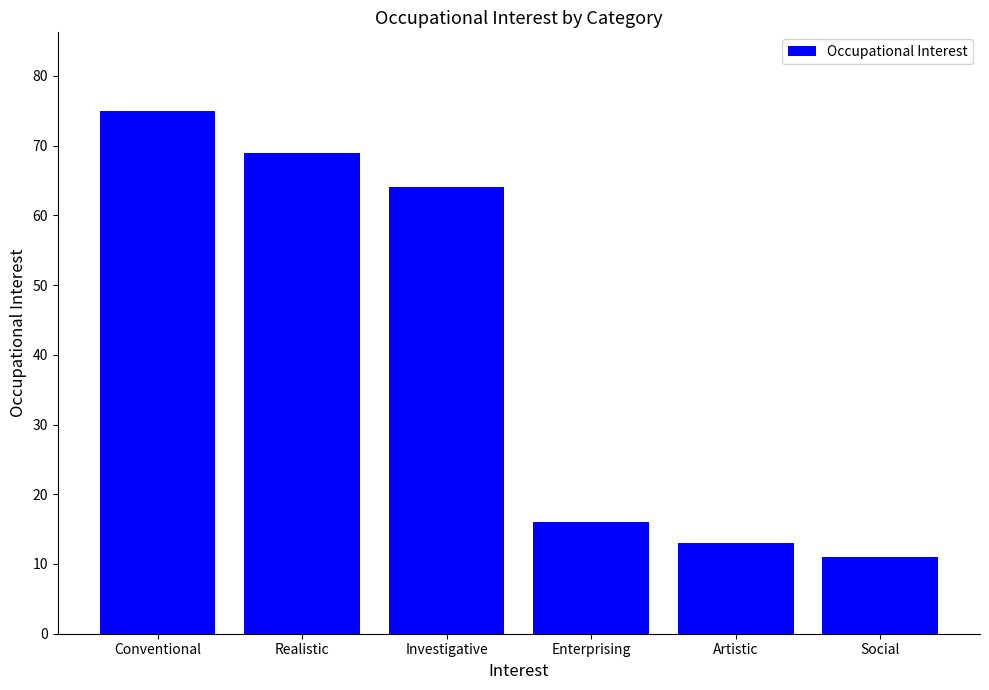

What is the label of the 2nd bar from the right?

Artistic